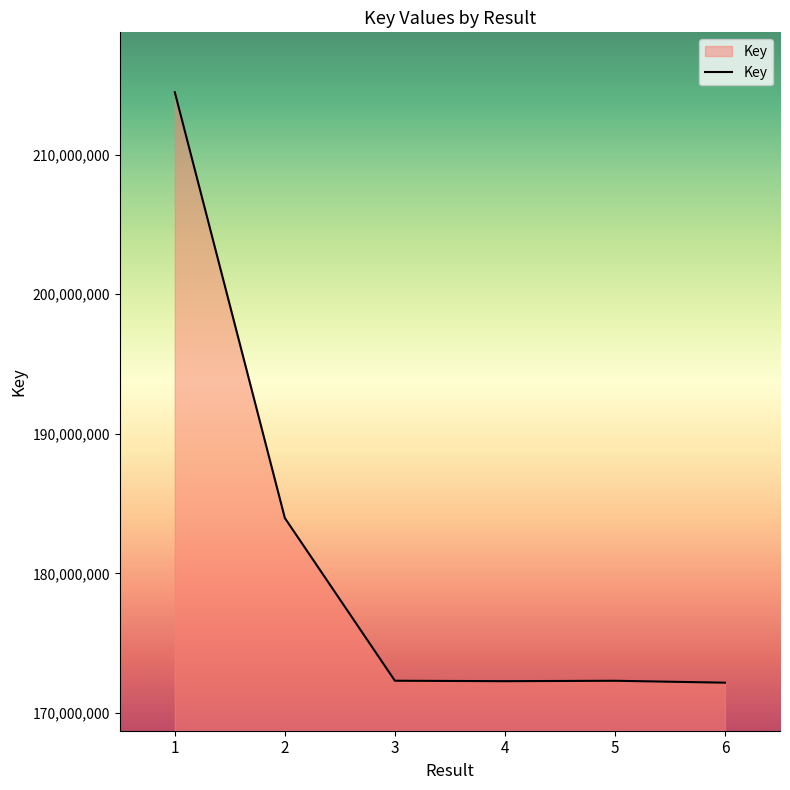

What is the sum of all values?

1087489183